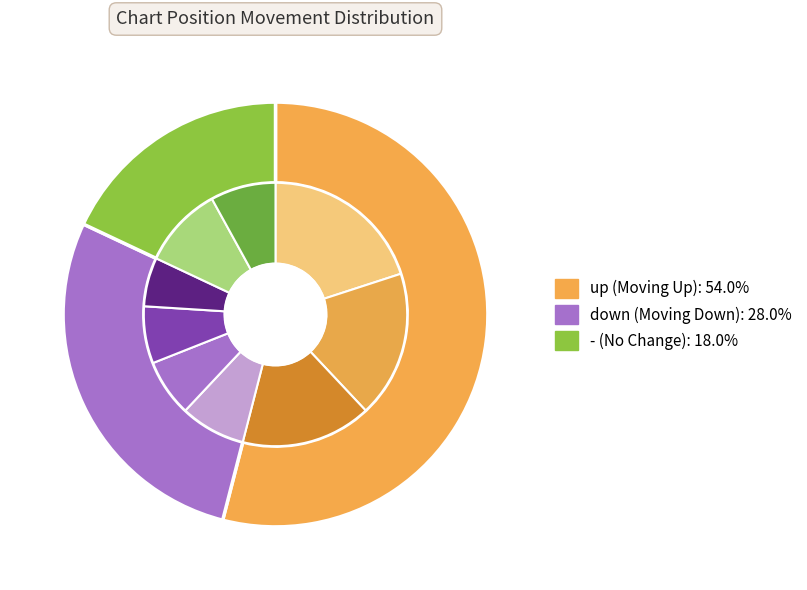

To the nearest percent, what is the difference between the - and up slice percentages?

36%